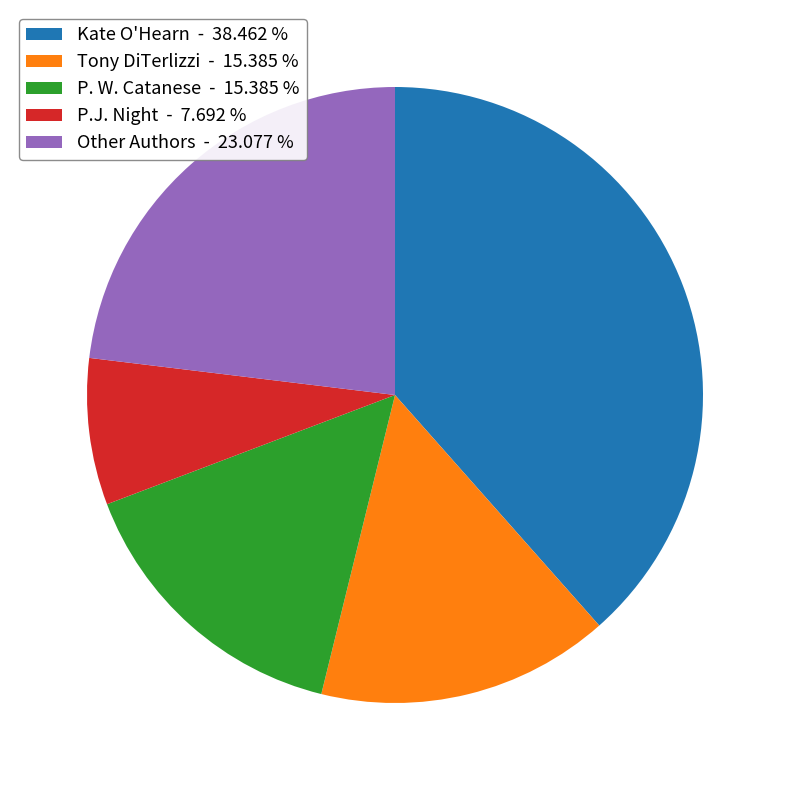

Combined, do P.J. Night - 7.692 % and P. W. Catanese - 15.385 % account for over 50%?

No